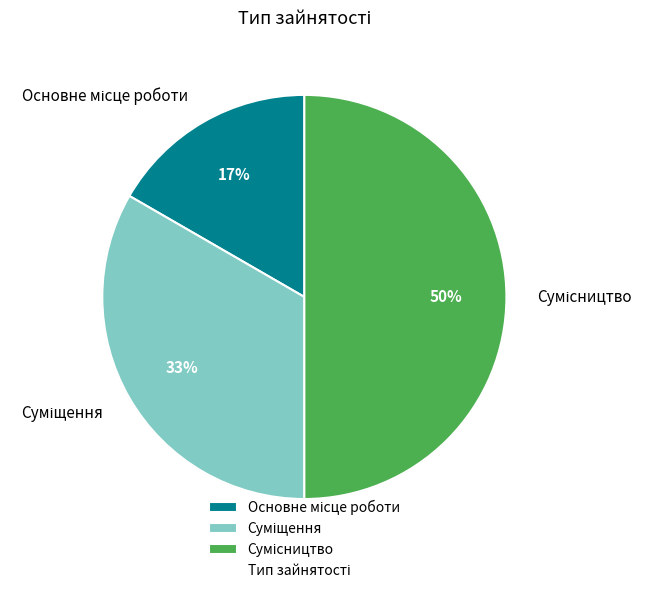

What is the total percentage of Суміщення and Основне місце роботи?

50.0%